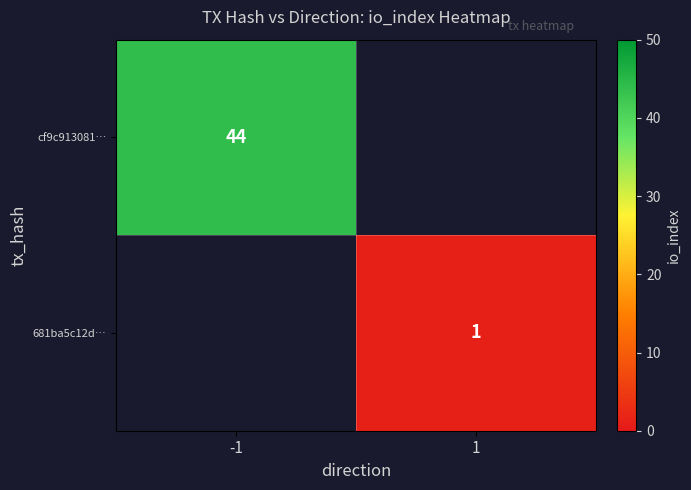

What is the smallest value displayed?

1.0